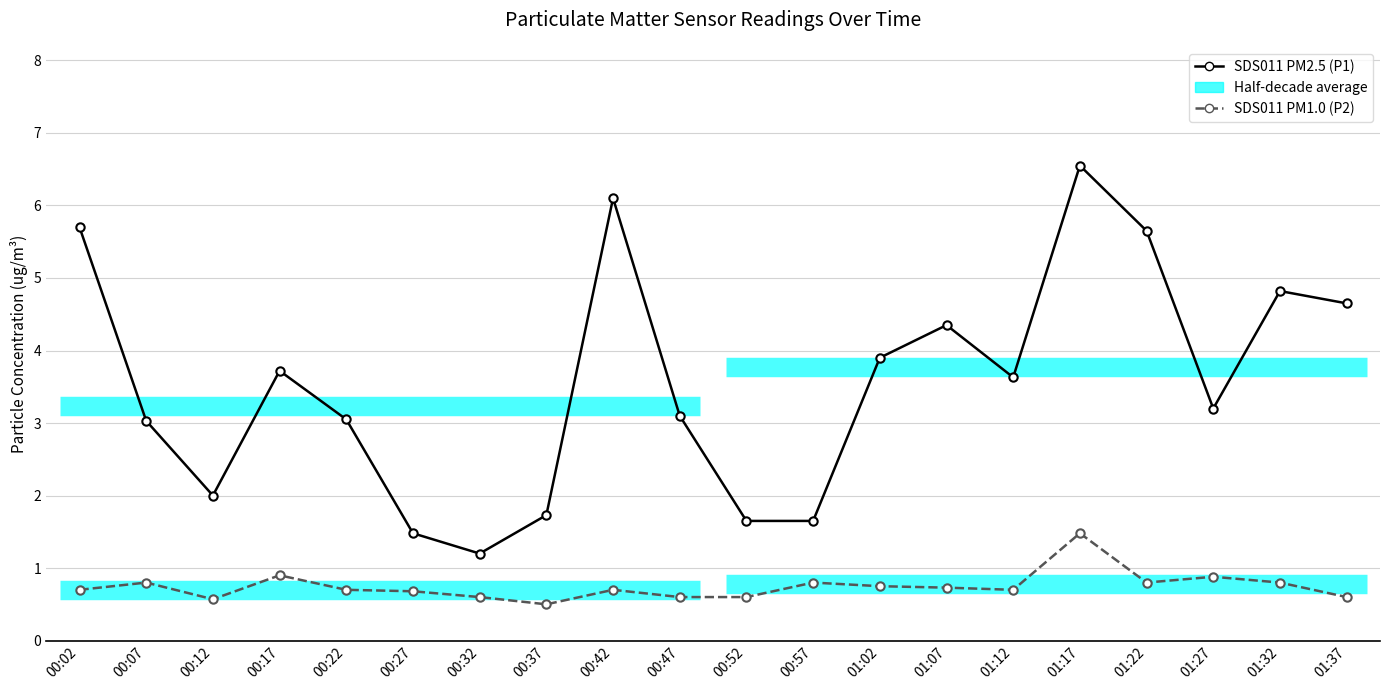

Rank the categories by SDS011 PM1.0 (P2) value from highest to lowest.

01:17, 00:17, 01:27, 00:07, 00:57, 01:22, 01:32, 01:02, 01:07, 00:02, 00:22, 00:42, 01:12, 00:27, 00:32, 00:47, 00:52, 01:37, 00:12, 00:37